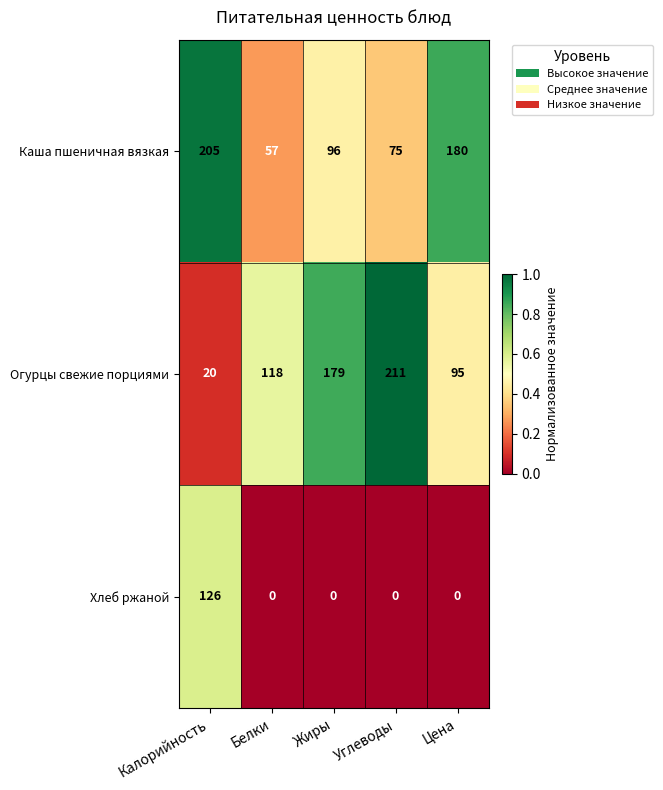

Rank the series by their maximum value, from highest to lowest.

Огурцы свежие порциями, Каша пшеничная вязкая, Хлеб ржаной